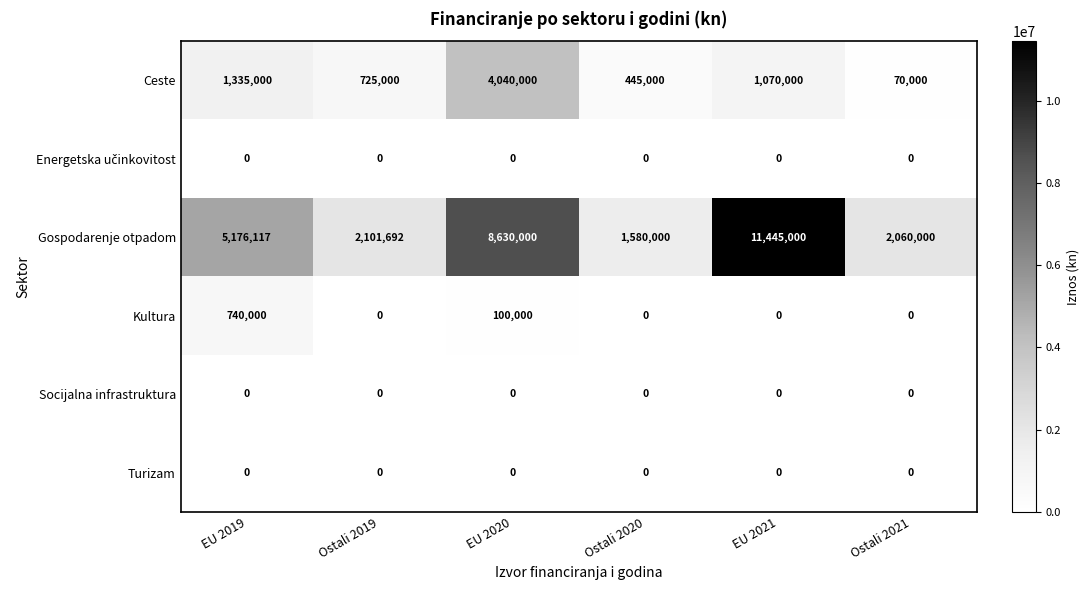

At how many categories does at least one series exceed 5134094?

3